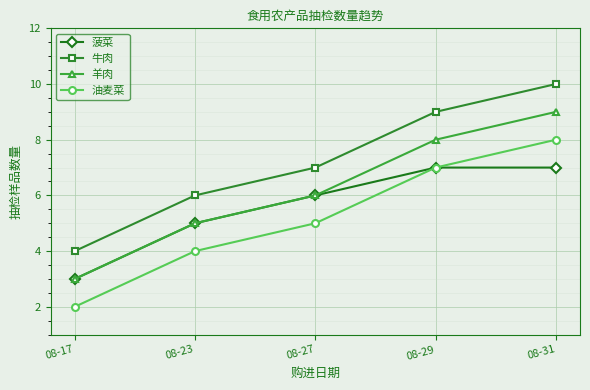

True or false: 油麦菜 and 羊肉 cross at least once.

False